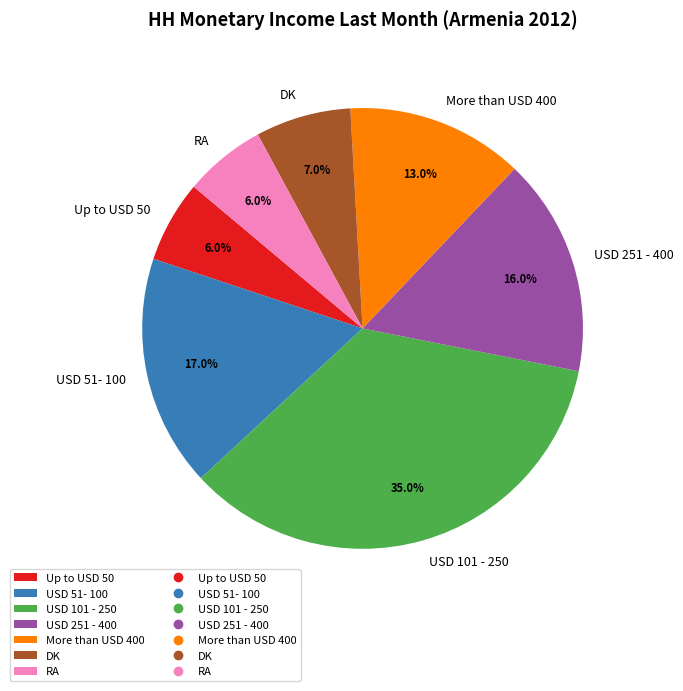

To the nearest percent, what portion does DK represent?

7%